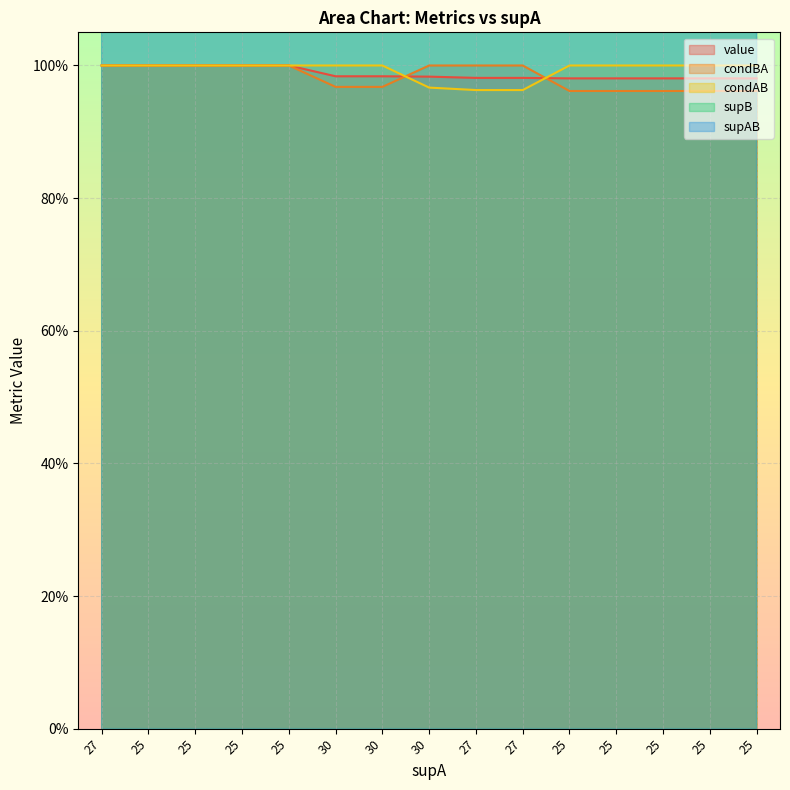

How many lines are shown in the chart?

5